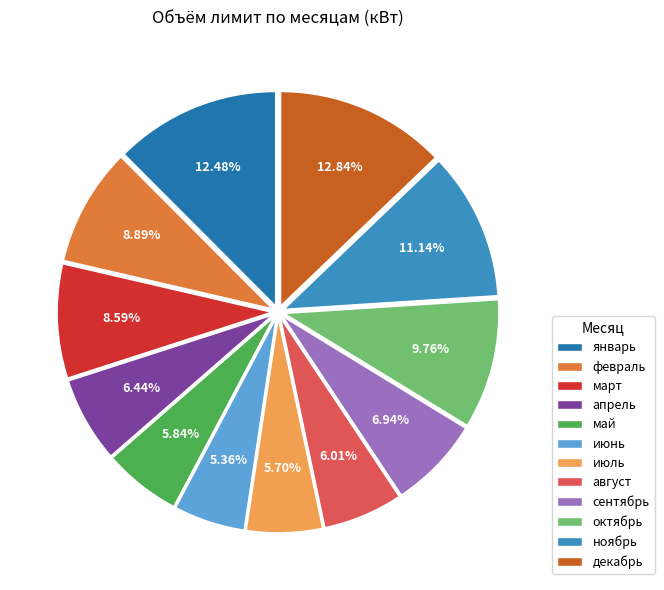

What is the ratio of the value at май to the value at ноябрь?

0.5